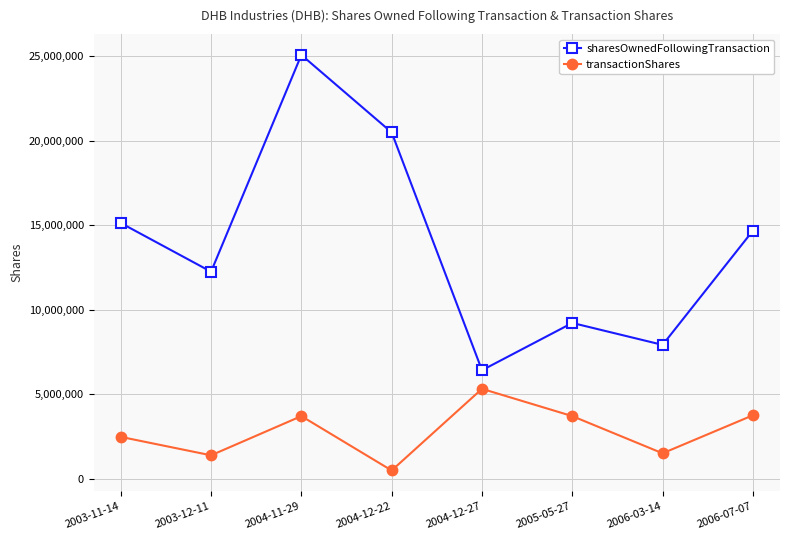

True or false: sharesOwnedFollowingTransaction has more than 1 interior local peaks.

True